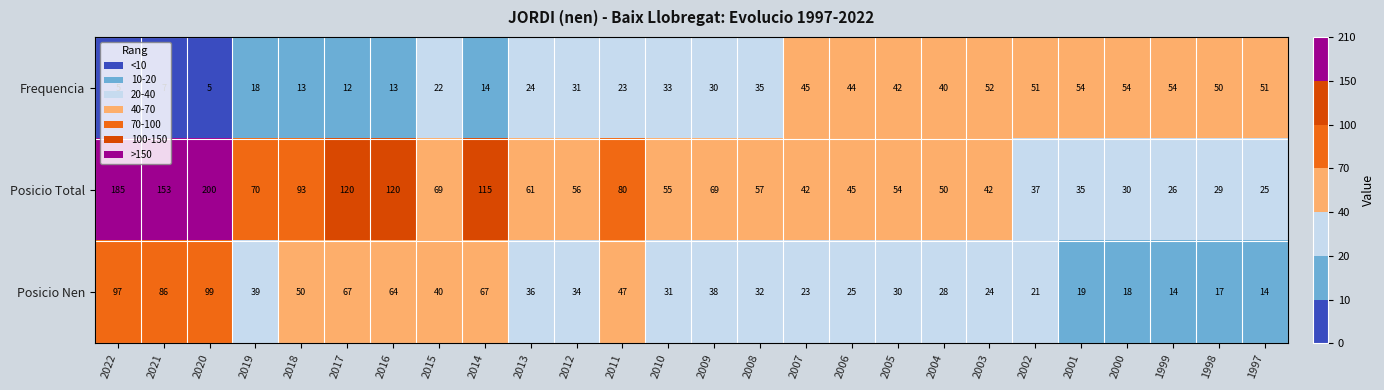

Rank the series at 2012 from highest to lowest value.

Posicio Total, Posicio Nen, Frequencia